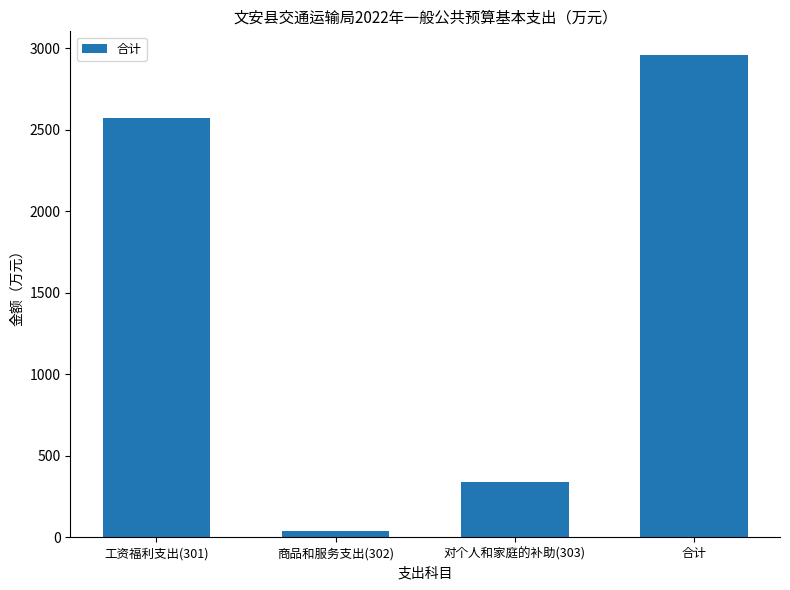

Reading right to left, list all the values displayed in this chart.

2956.0	342.2	41.5	2572.3